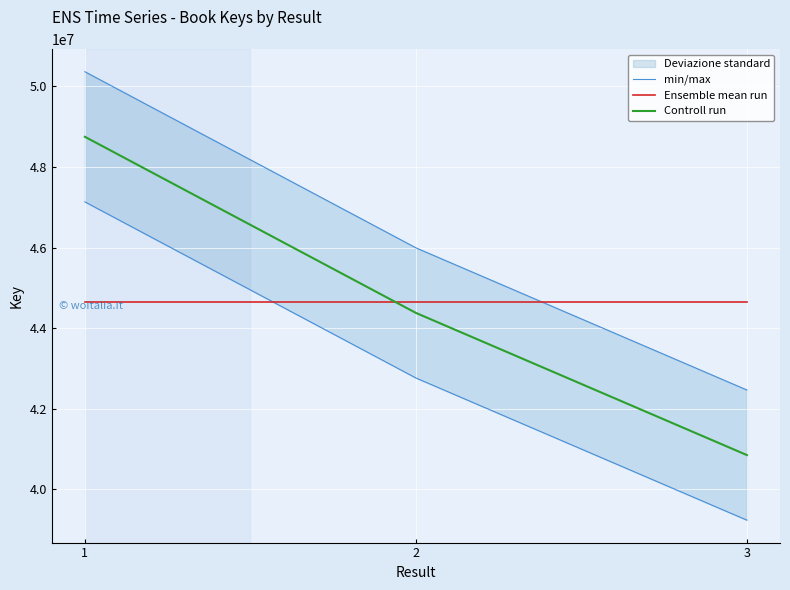

How many Controll run values are between 40852778 and 48747467?

3